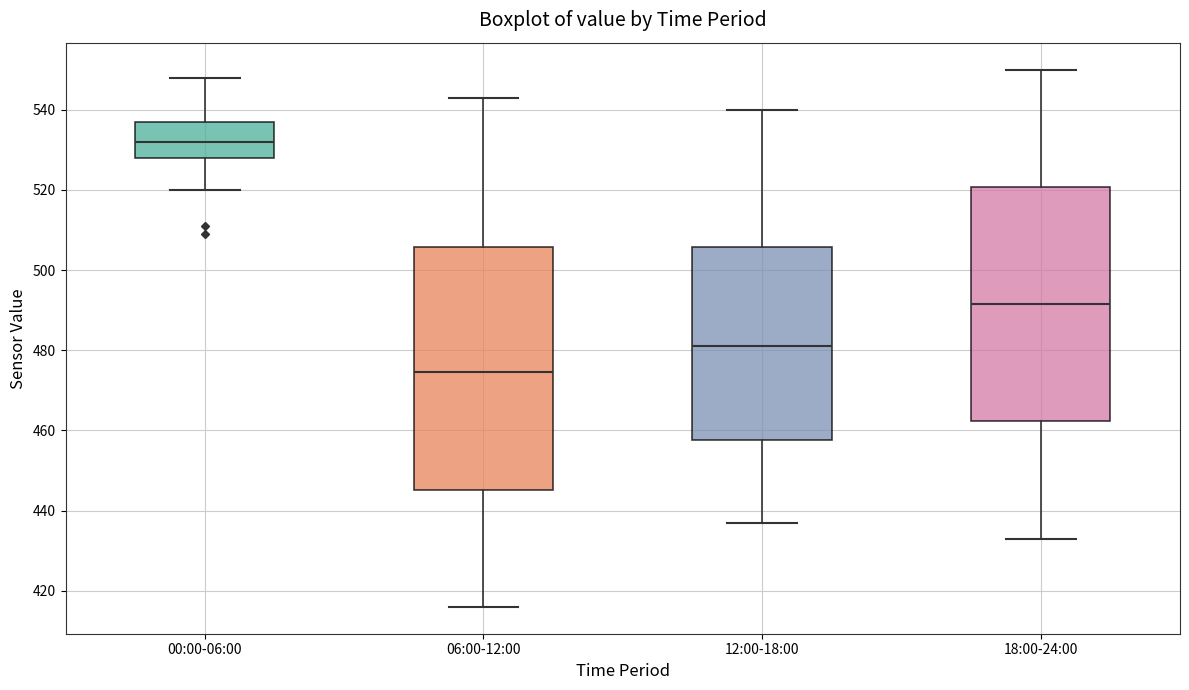

Where is the lower edge of the box for 12:00-18:00 on the y-axis? The values are not printed on the chart, so give them approximately, as read against the axis.

458